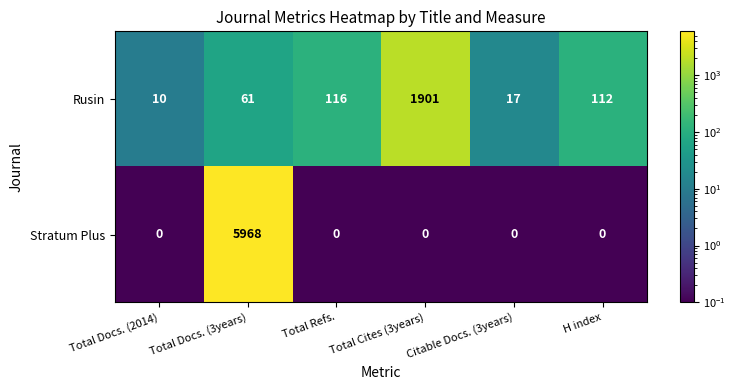

Is it true that Rusin equals 116 at Total Refs.?

True